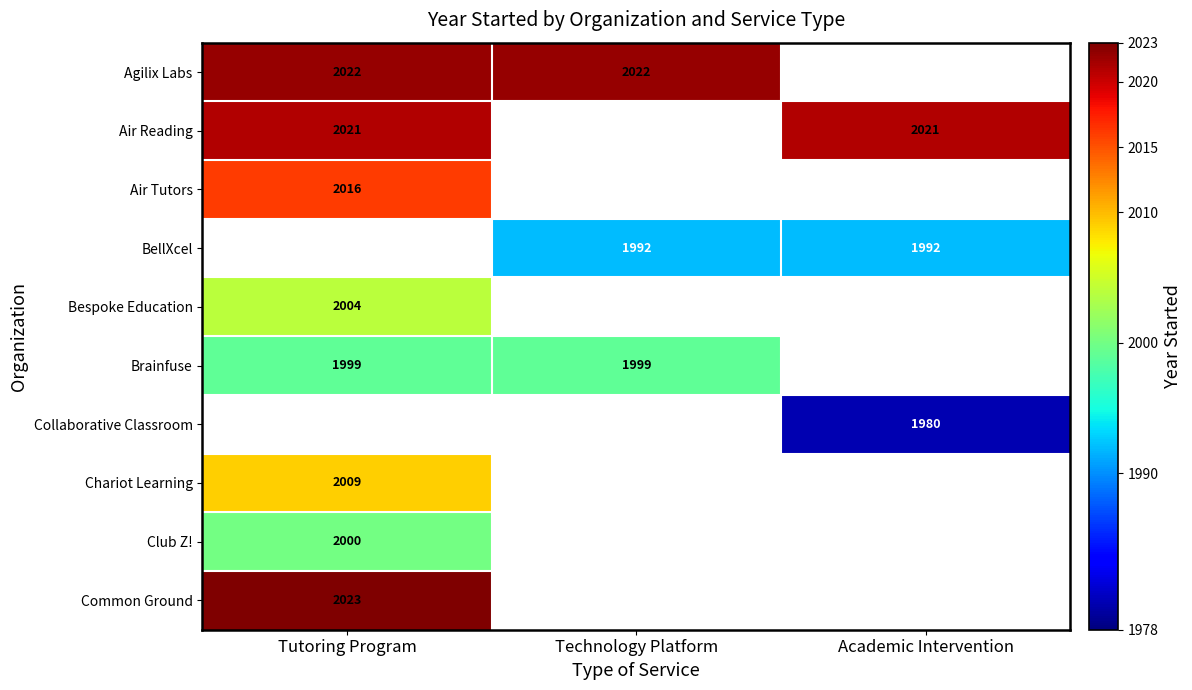

Is it true that Chariot Learning equals 2806 at Tutoring Program?

False